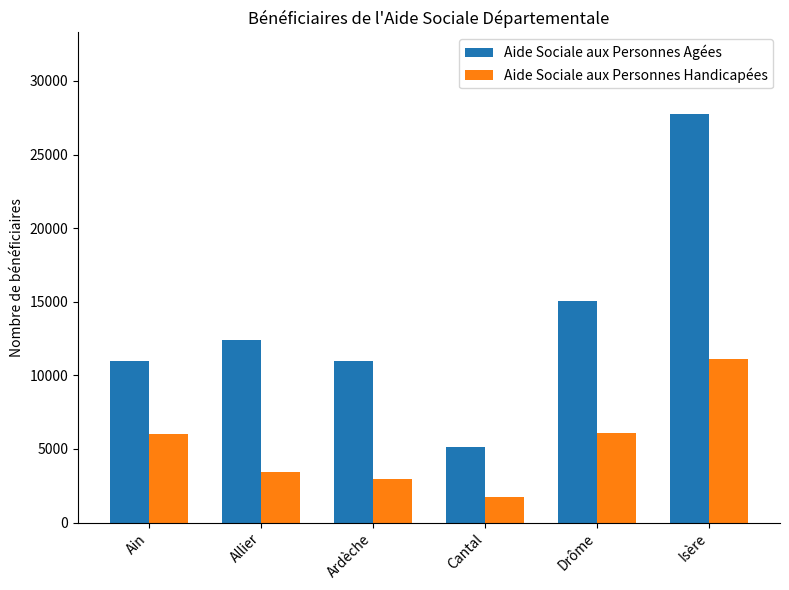

At how many categories does at least one series exceed 19410?

1